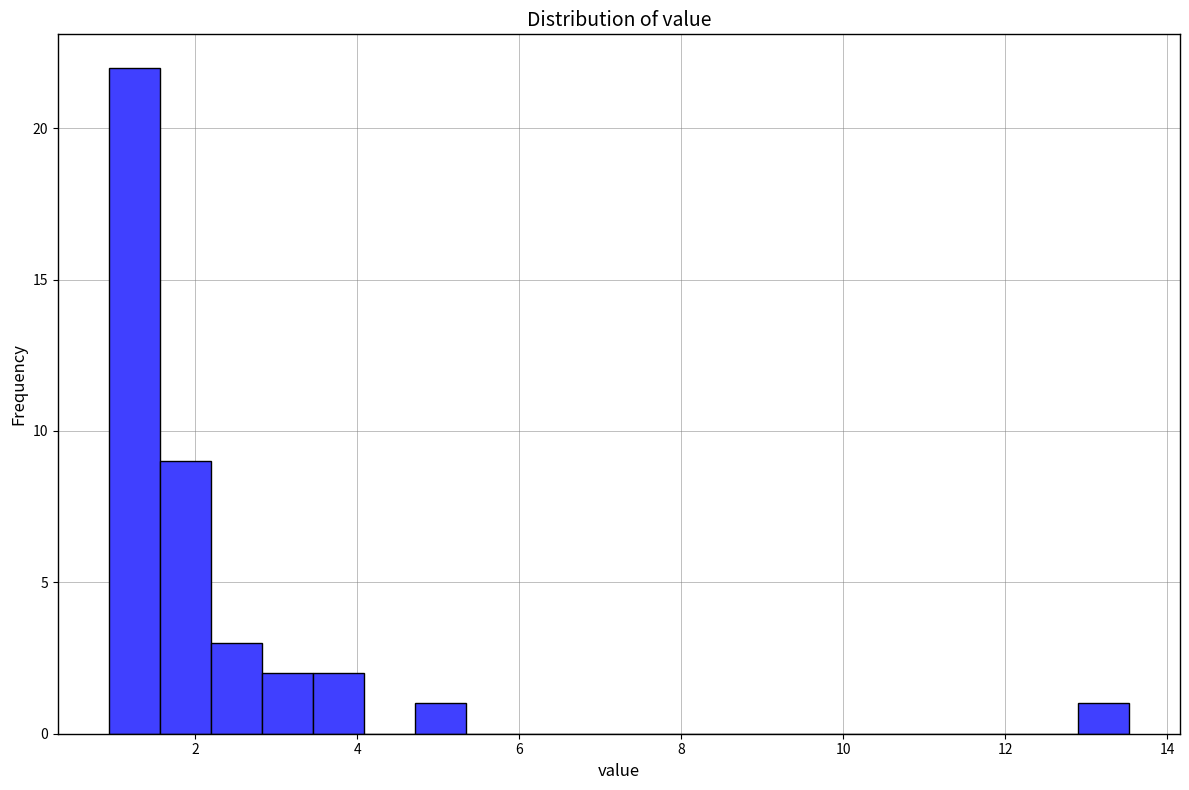

Around what value on the x-axis is the tallest bar? Give the approximate position of its centre, as read against the axis.

1.2